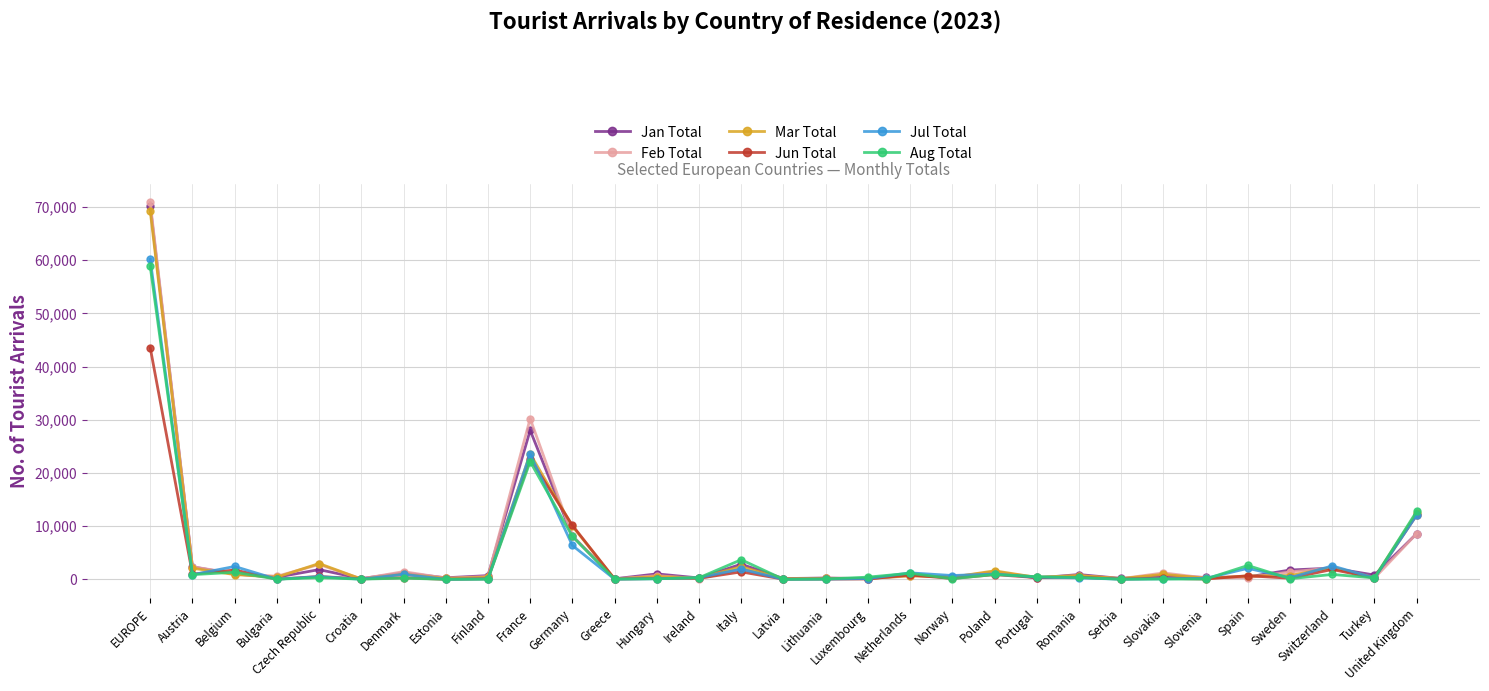

What are all the series names shown in the legend?

Jan Total, Feb Total, Mar Total, Jun Total, Jul Total, Aug Total